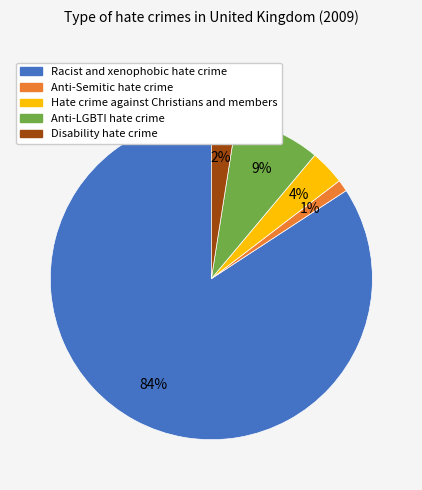

What percentage is the Anti-LGBTI hate crime slice, to the nearest percent?

9%